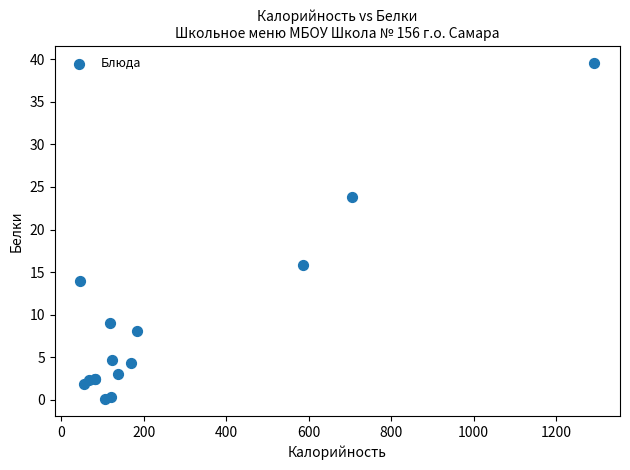

What Y value in the scatter plot is closest to 19?

15.8